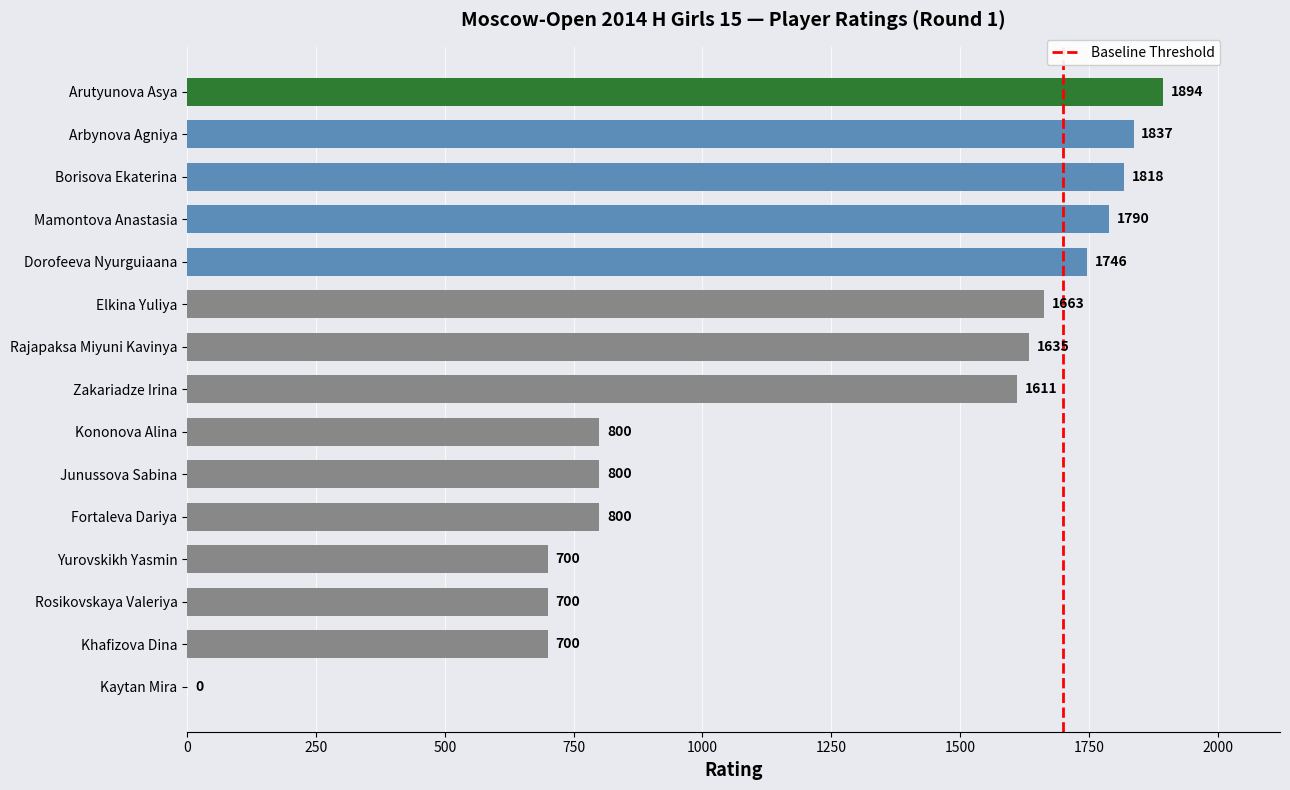

What is the change in value from Khafizova Dina to Fortaleva Dariya?

+100